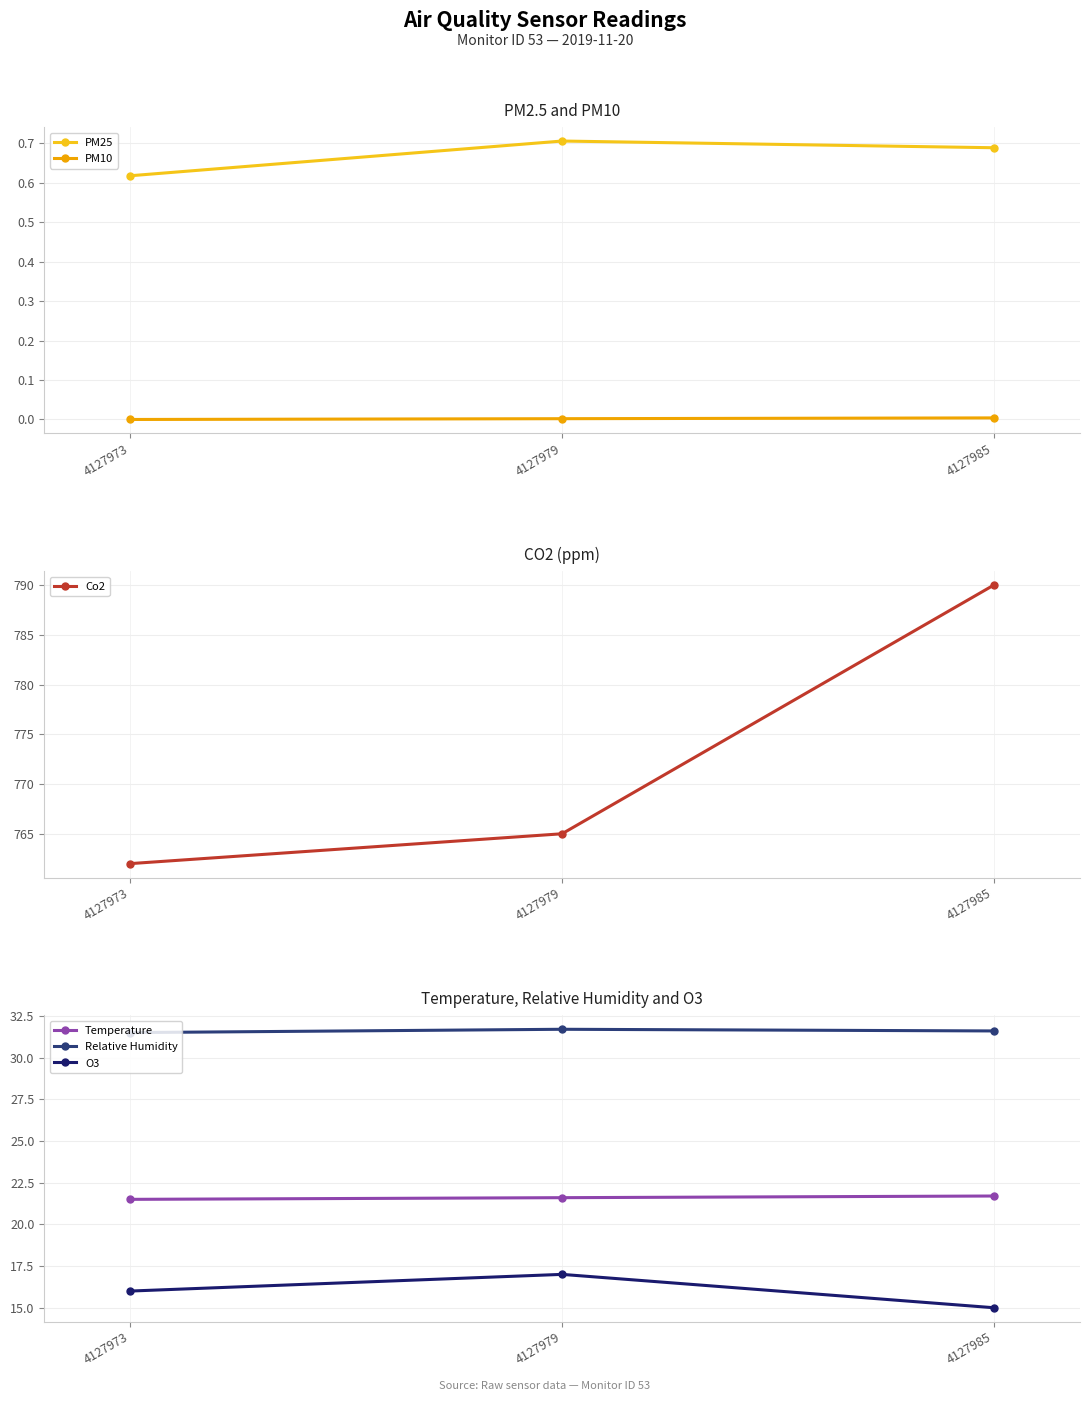

Where is PM25 nearest to the value 0?

4127973